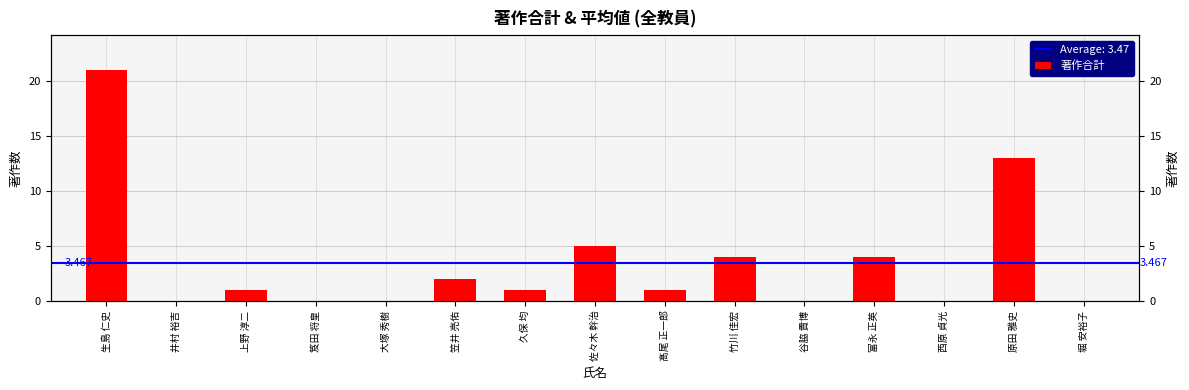

What is the value of the 3rd bar from the left?

1